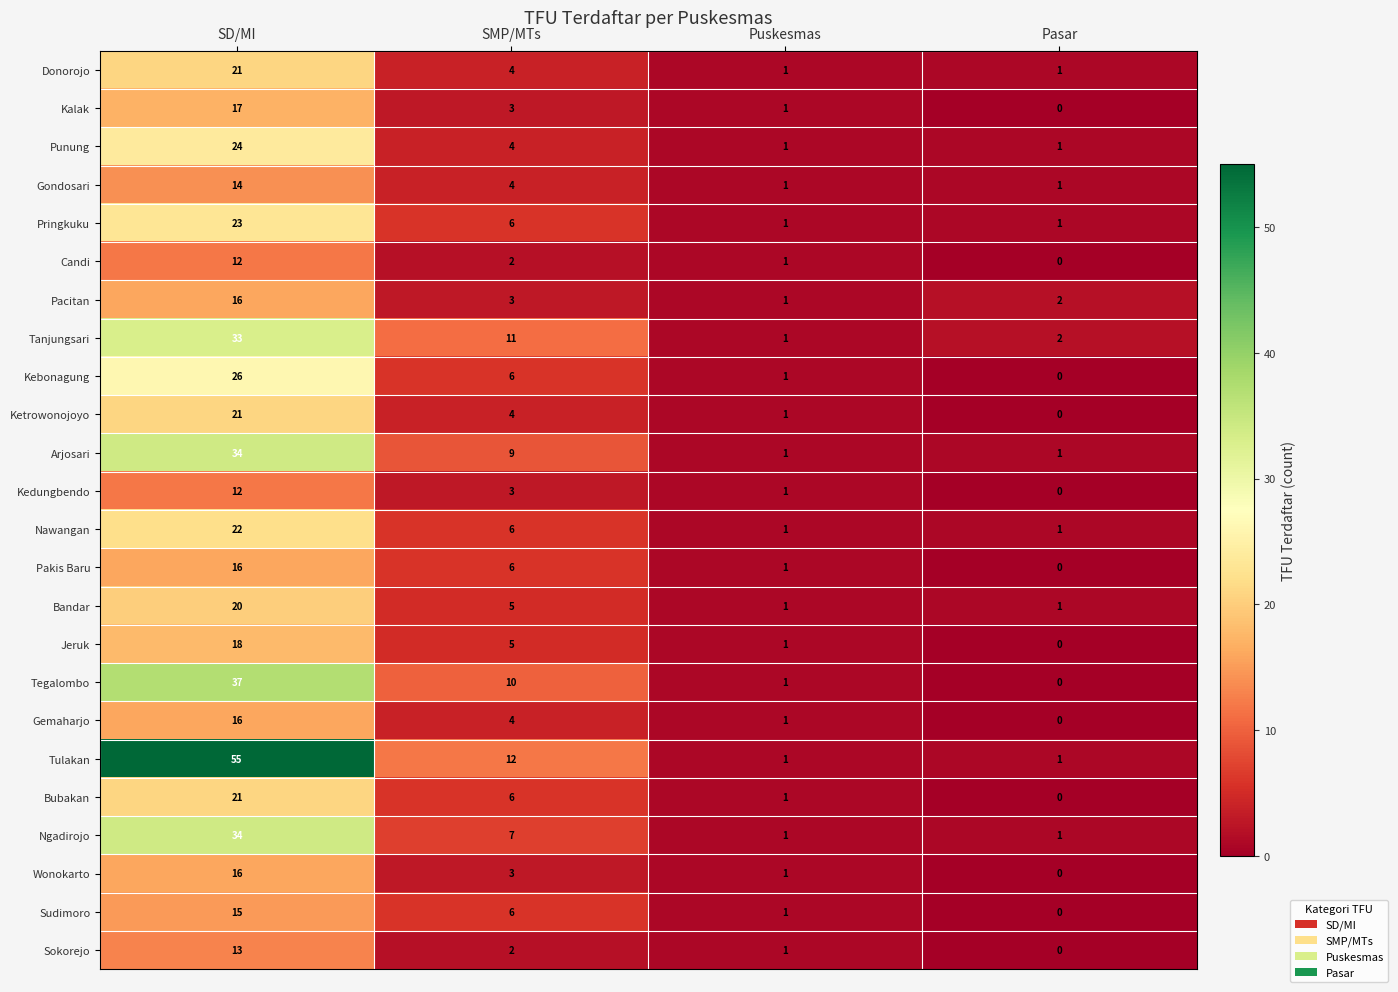

What is the sum of the Kalak values at SMP/MTs and SD/MI?

20